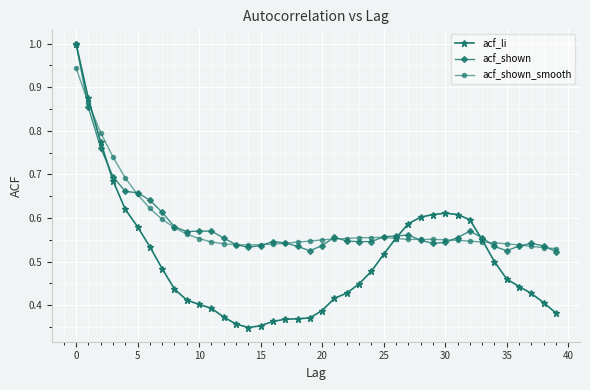

What is the highest value of the acf_shown series?

1.0